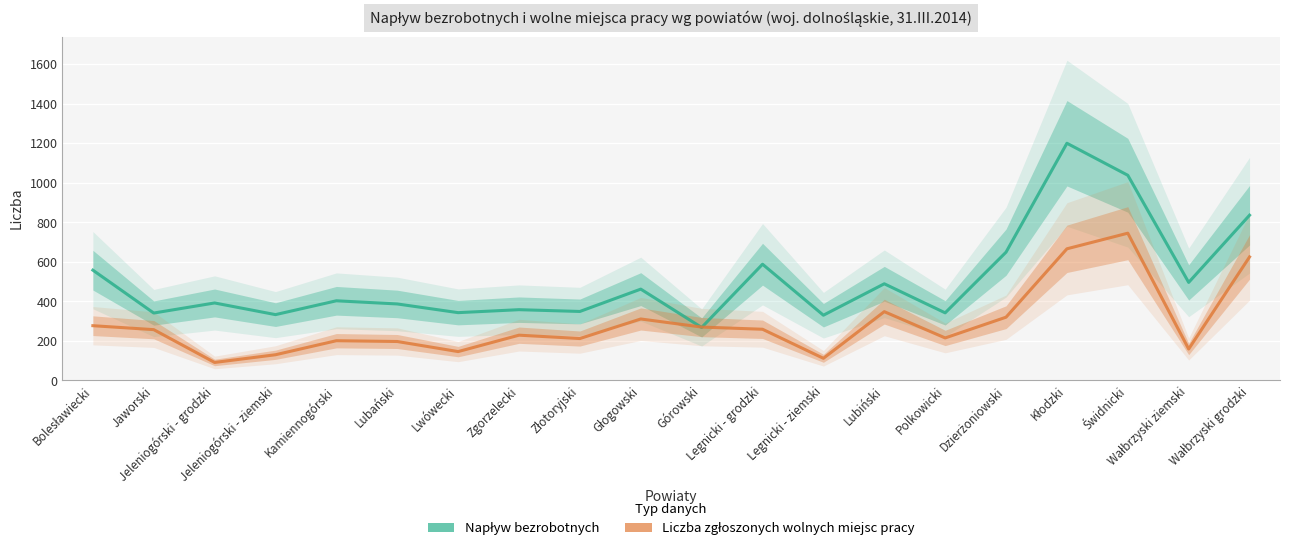

Which has a higher value, Dzierżoniowski or Bolesławiecki?

Dzierżoniowski